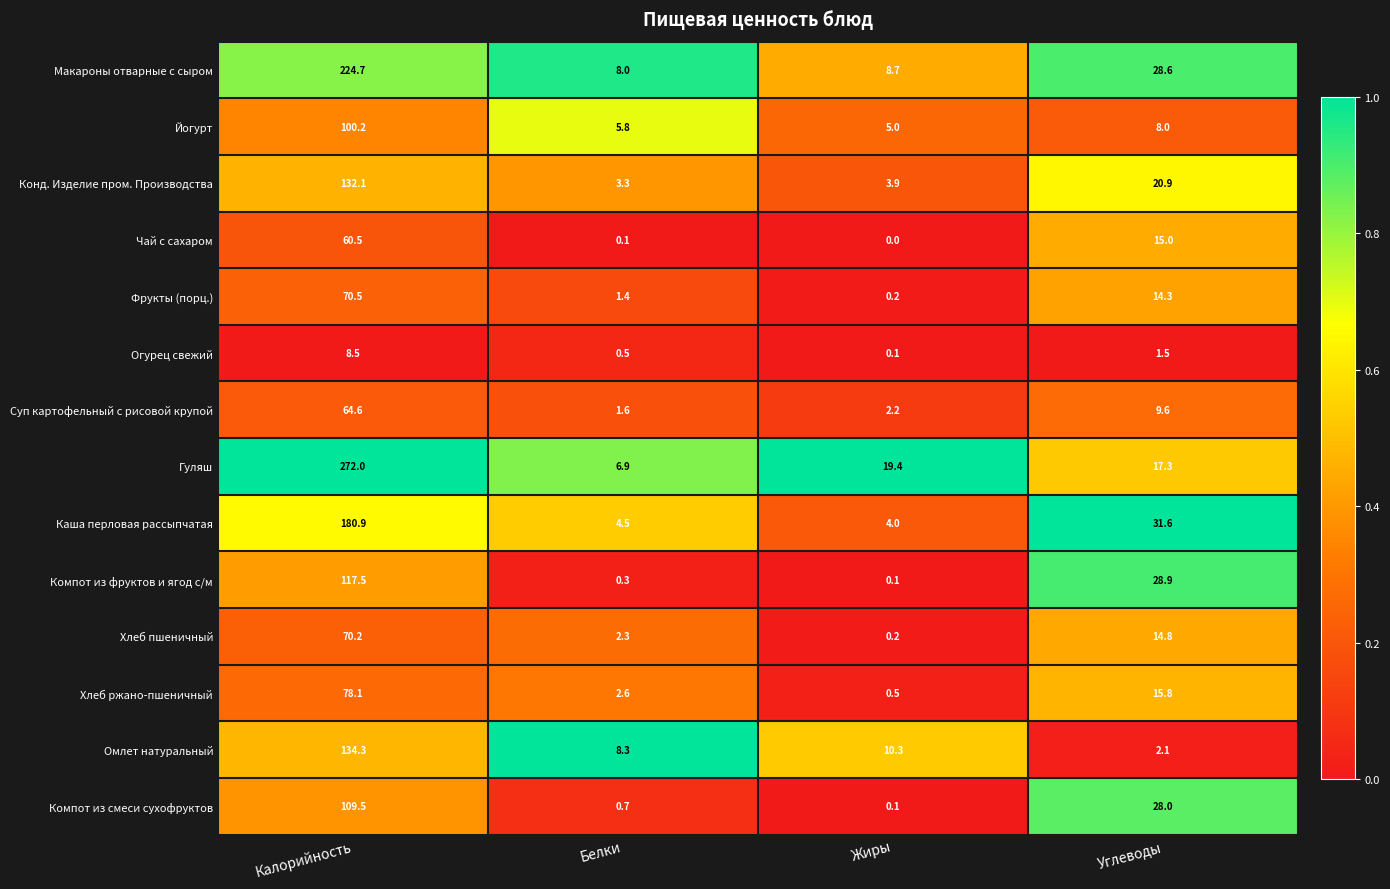

Where is Конд. Изделие пром. Производства nearest to the value 67?

Углеводы